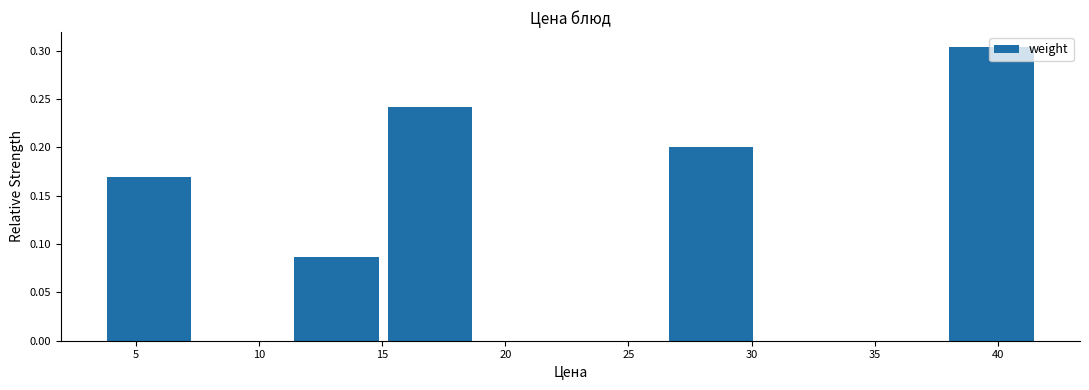

What is the height of the bar covering 38.0 to 41.5 on the x-axis? Neither the bar edges nor the heights are printed on the chart, so give them approximately, as read against the axes.

0.305